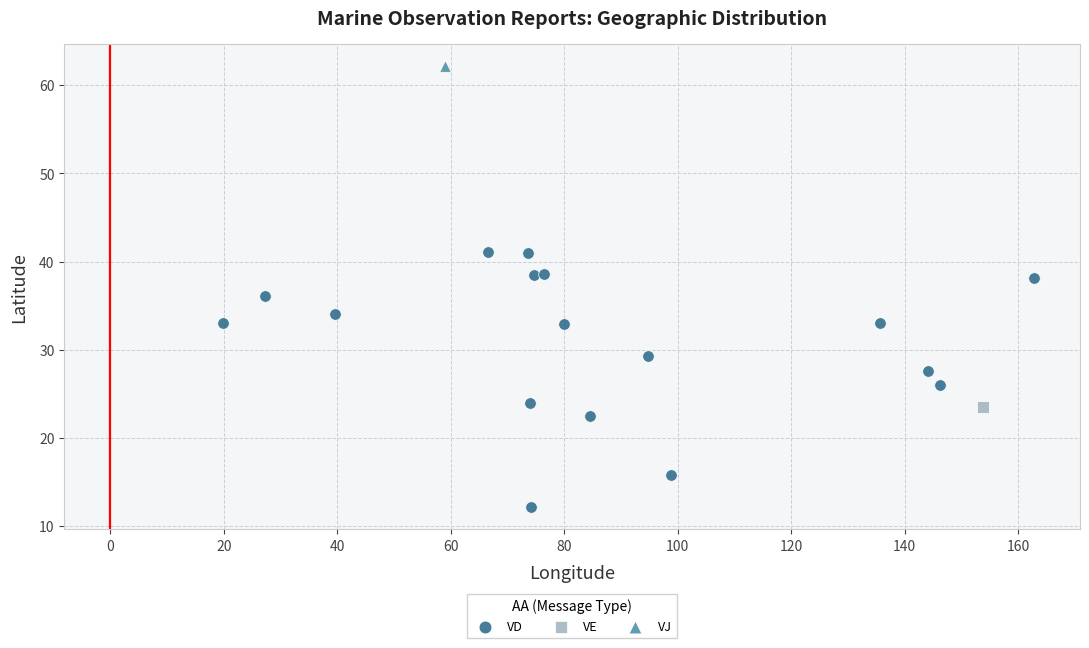

What are all the series names shown in the legend?

VD, VE, VJ